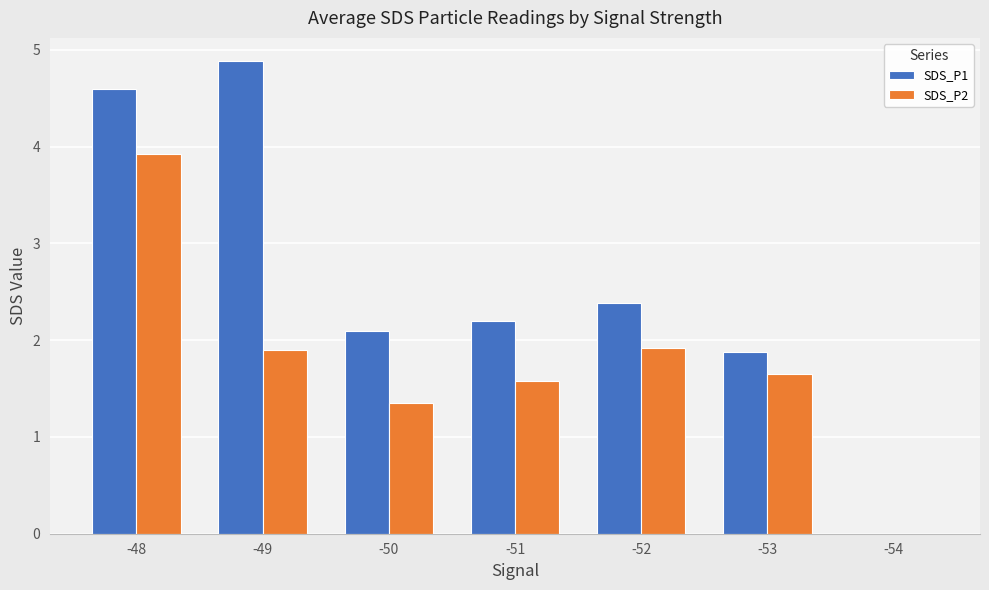

Which series has the largest total across all categories?

SDS_P1